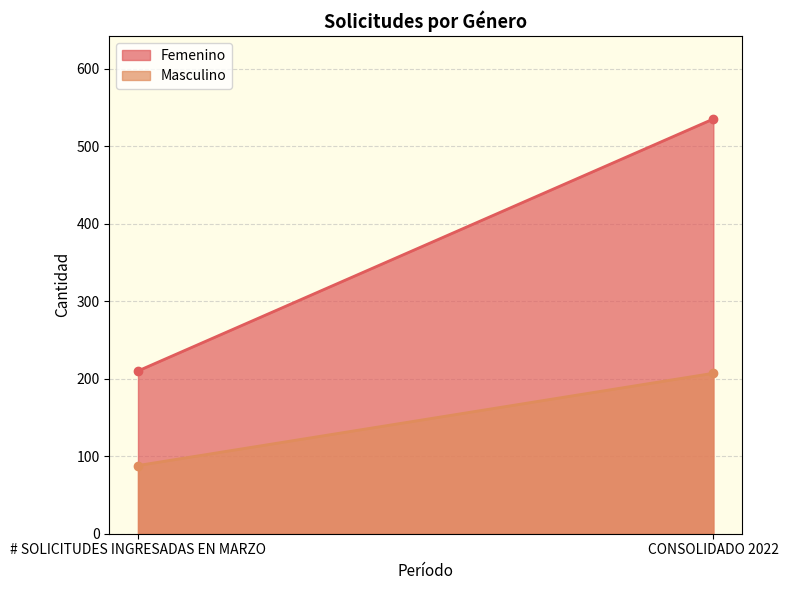

At how many categories does at least one series exceed 298?

1